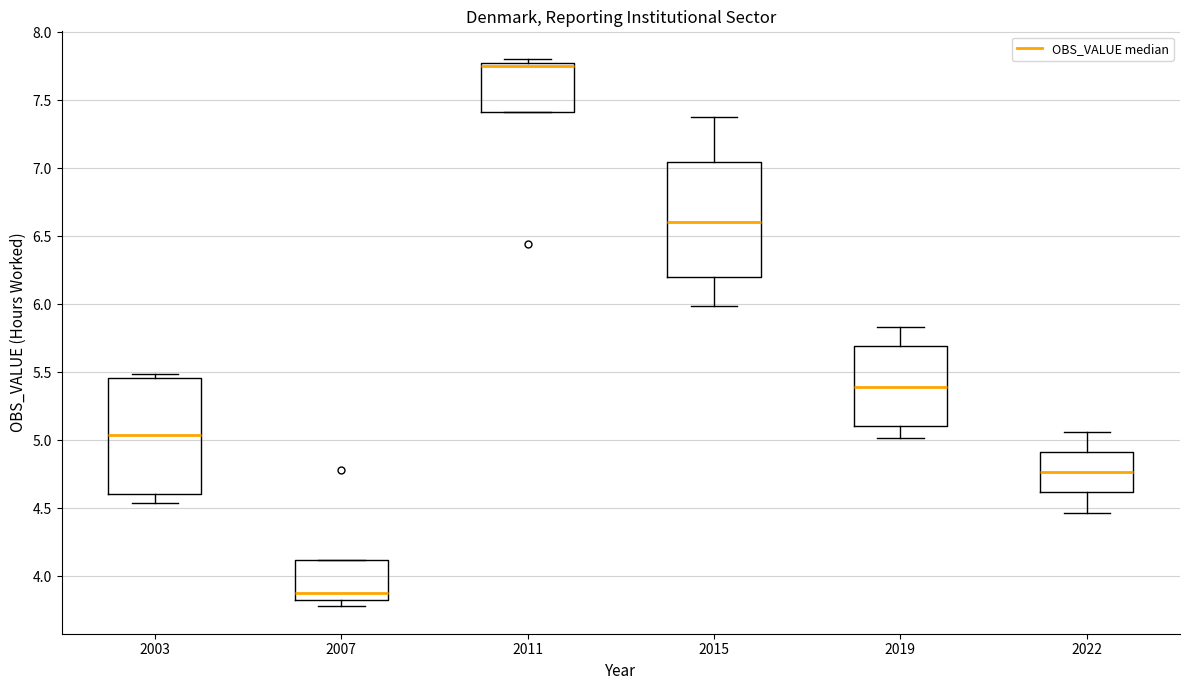

Reading left to right, transcribe this box plot: for each box, give where its median line is, the range the box spans, and where its two whiskers end, as read against the y-axis. The values are not printed on the chart, so give them approximately, as read against the axis.

2003: median 5.05, box 4.60 to 5.45, whiskers 4.55 to 5.50
2007: median 3.85 (just above the box's lower edge), box 3.85 to 4.10, whiskers 3.80 to 4.10
2011: median 7.75 (just below the box's upper edge), box 7.40 to 7.75, whiskers 7.40 to 7.80
2015: median 6.60, box 6.20 to 7.05, whiskers 6.00 to 7.40
2019: median 5.40, box 5.10 to 5.70, whiskers 5.00 to 5.85
2022: median 4.75, box 4.60 to 4.90, whiskers 4.45 to 5.05